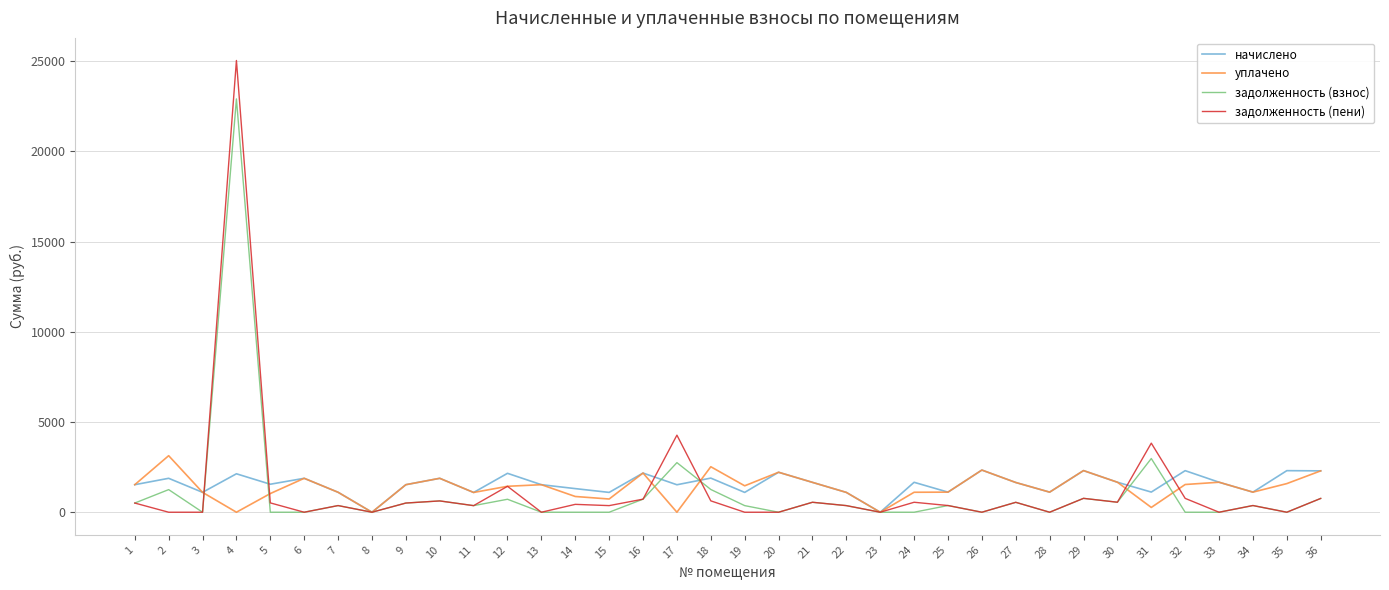

What is the maximum value for задолженность (взнос)?

22913.0